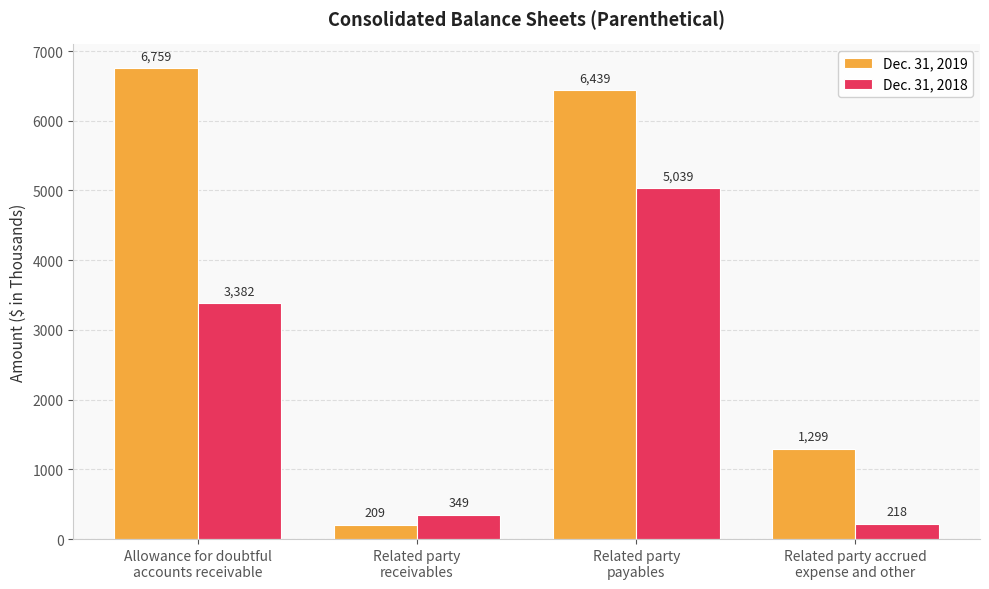

At how many categories does at least one series exceed 6148?

2